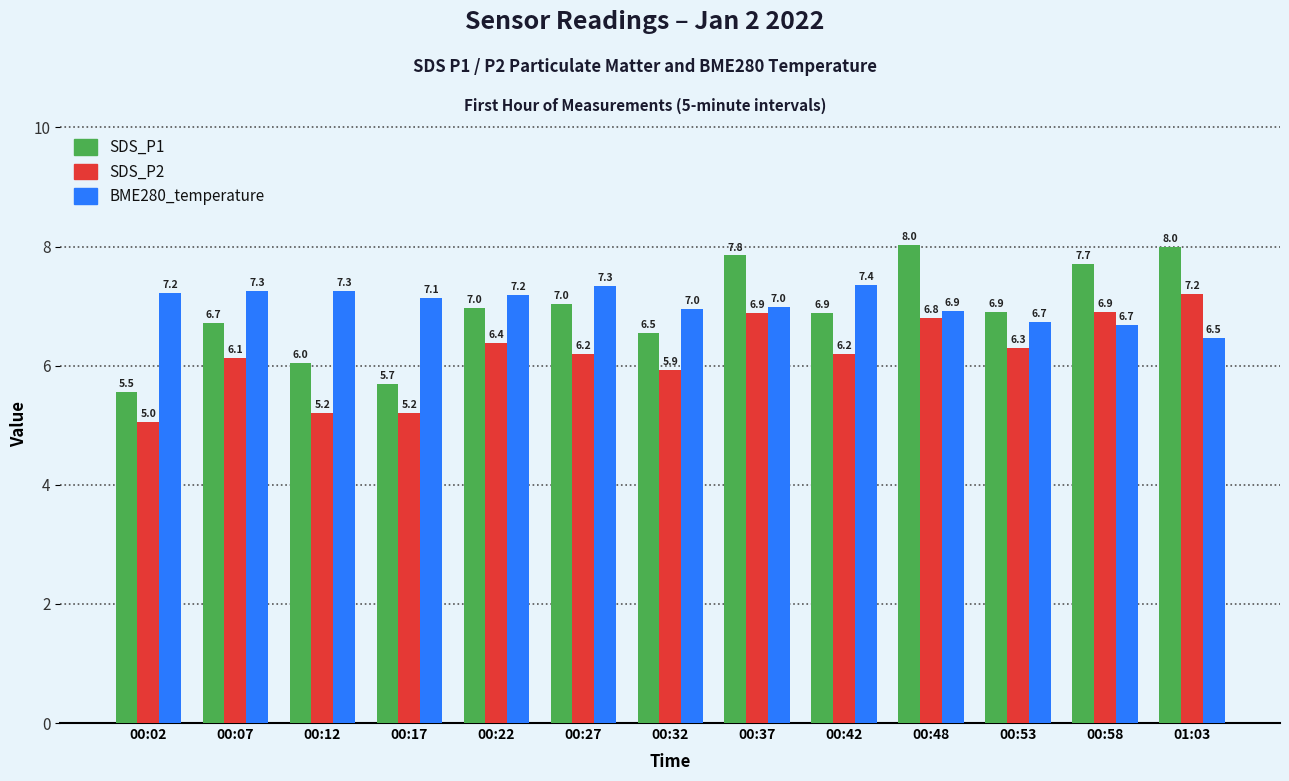

Which category has the lowest value in the SDS_P1 series?

00:02